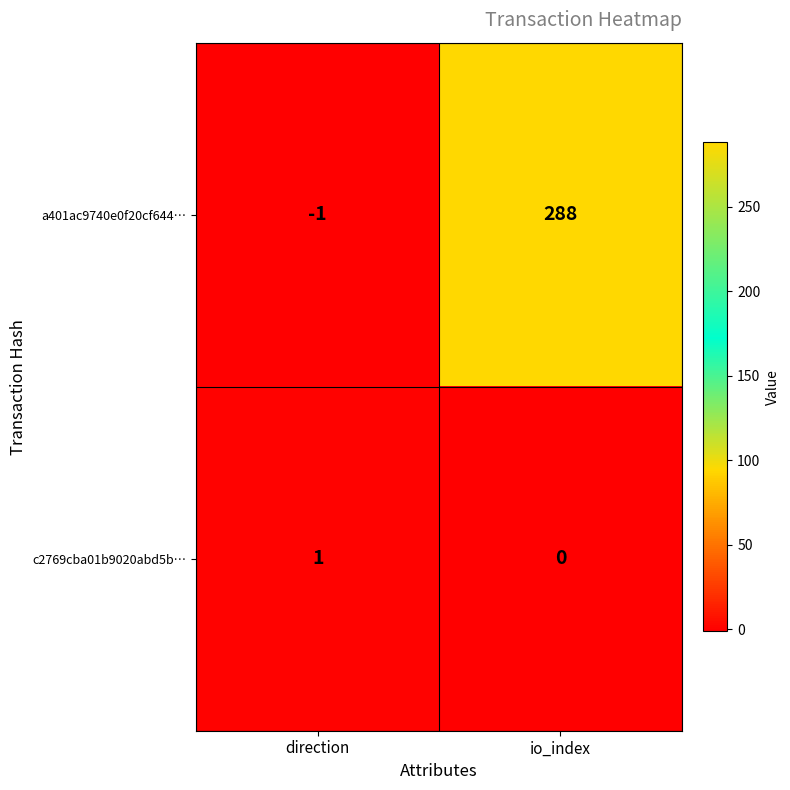

Reading right to left, transcribe all the data shown in this chart.

a401ac9740e0f20cf644…: 288	-1
c2769cba01b9020abd5b…: 0	1